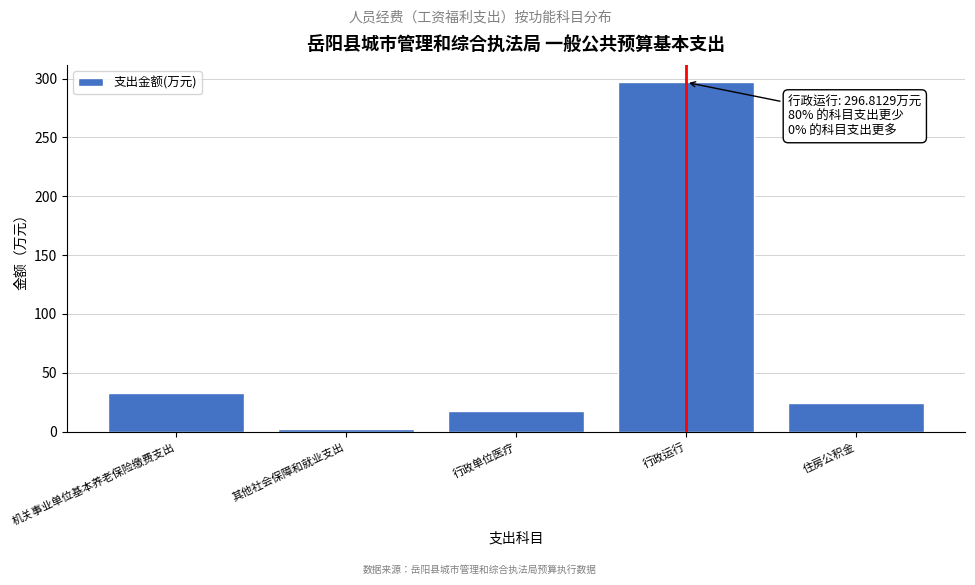

Reading left to right, transcribe all the data shown in this chart.

机关事业单位基本养老保险缴费支出=33.0	其他社会保障和就业支出=2.1	行政单位医疗=17.5	行政运行=296.8	住房公积金=24.7